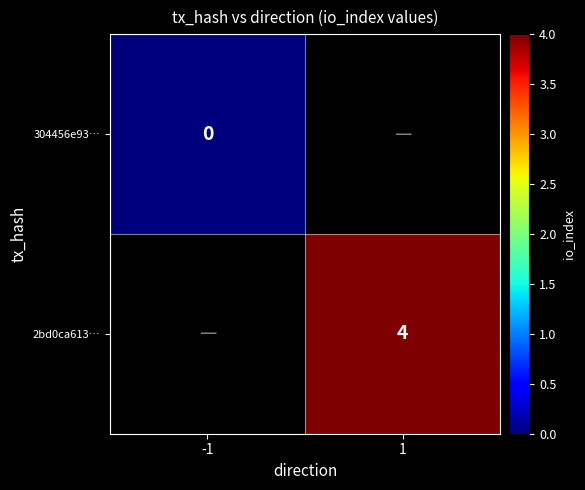

Is the value of 2bd0ca613… at 1 greater than the value of 304456e93… at -1?

Yes